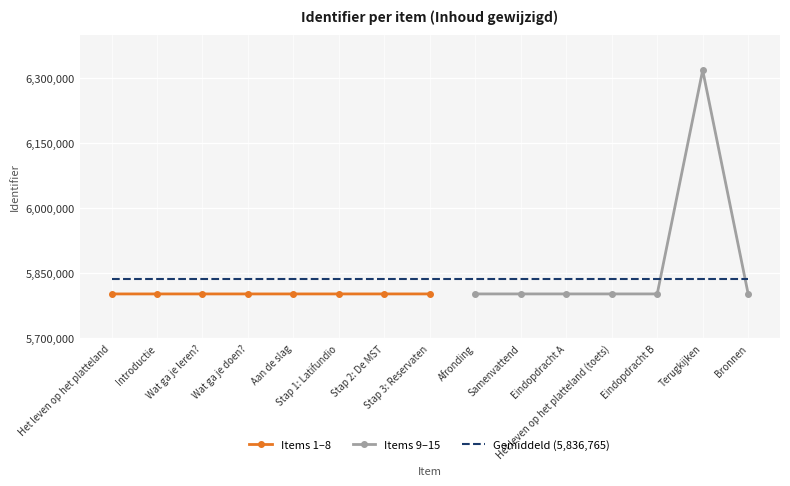

What is the label of the 5th point from the right?

Eindopdracht A